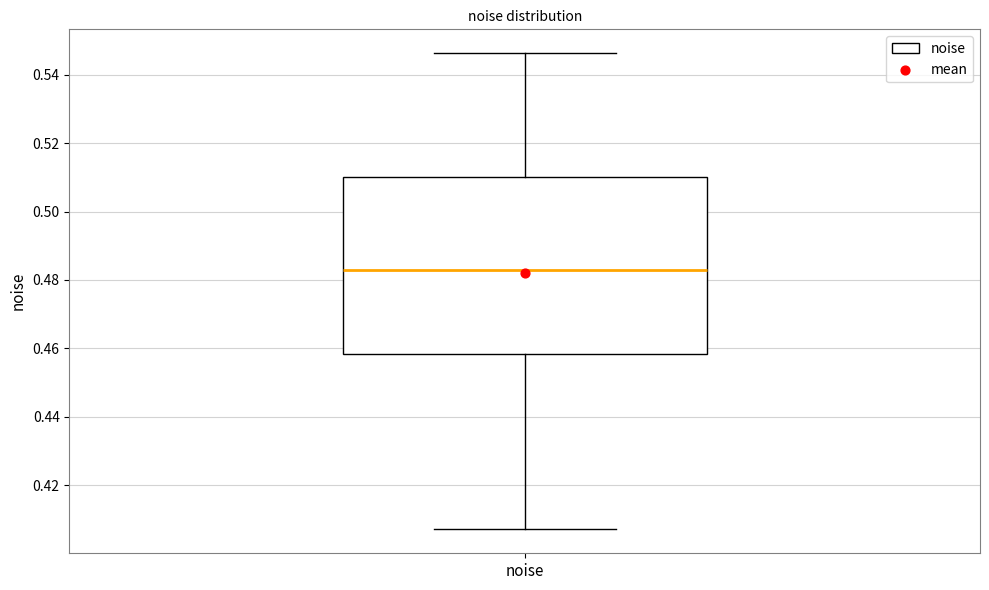

Where is the upper edge of the box for noise on the y-axis? The values are not printed on the chart, so give them approximately, as read against the axis.

0.510